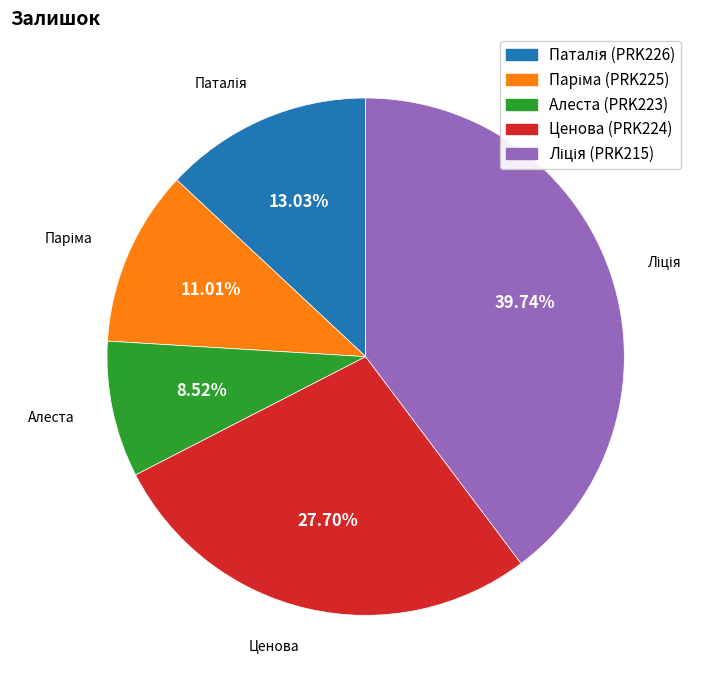

To the nearest percent, what is the difference between the largest and smallest slice percentages?

31%